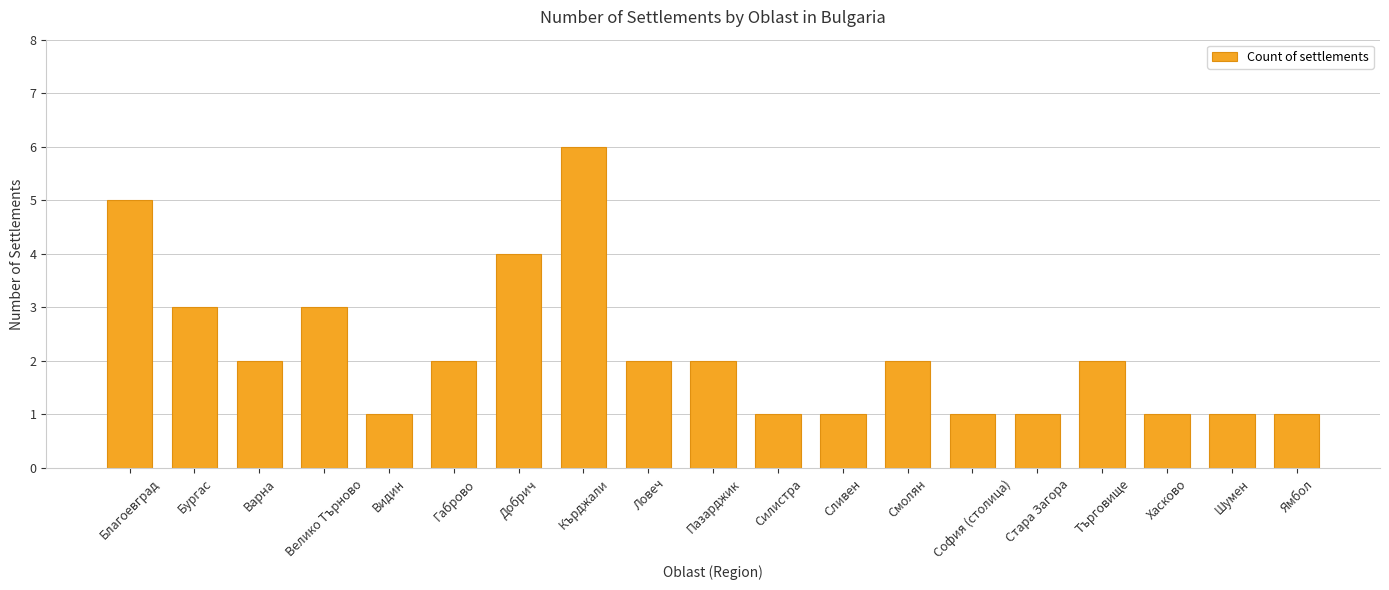

What is the sum of the values at Ловеч and Благоевград?

7